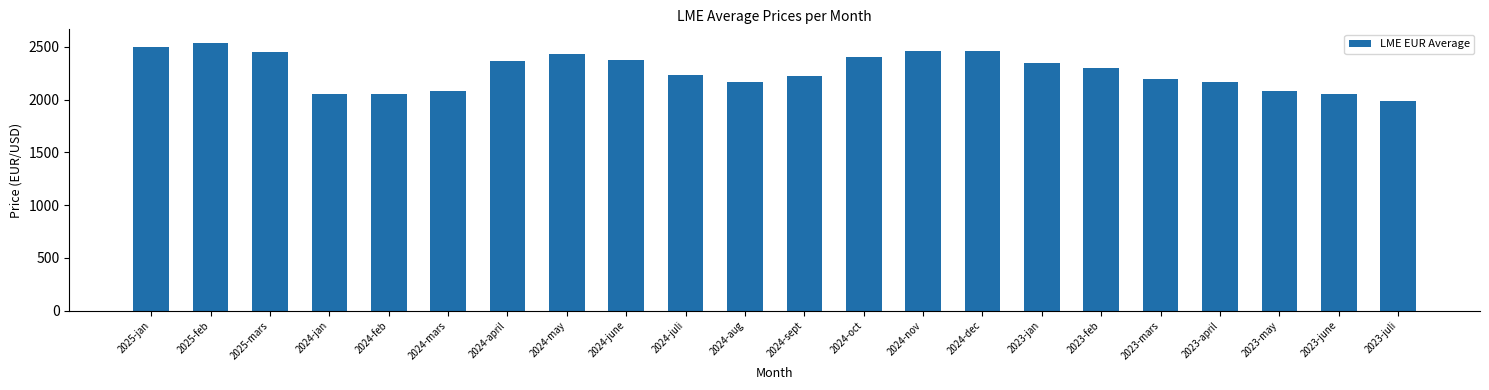

How many values exceed 2301?

11